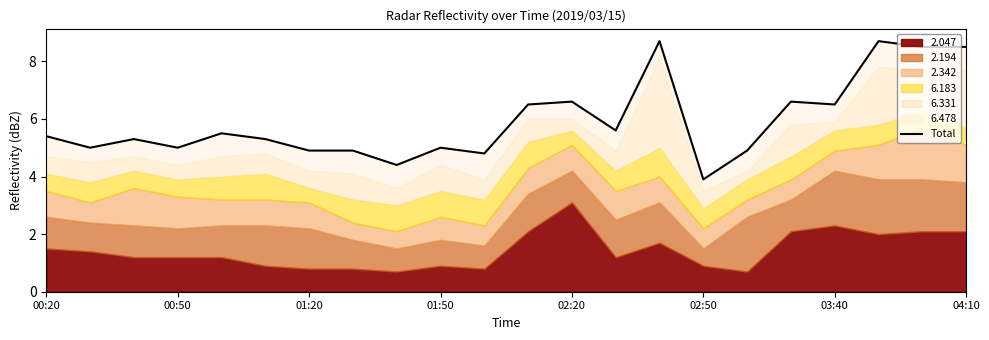

How many lines are shown in the chart?

1